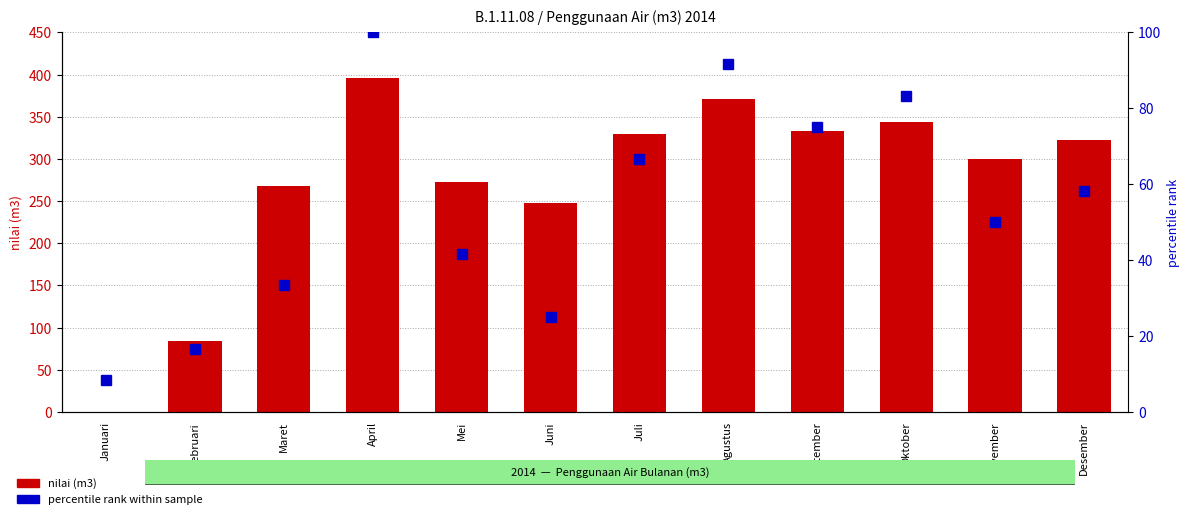

Which series has the largest total across all categories?

nilai (m3)